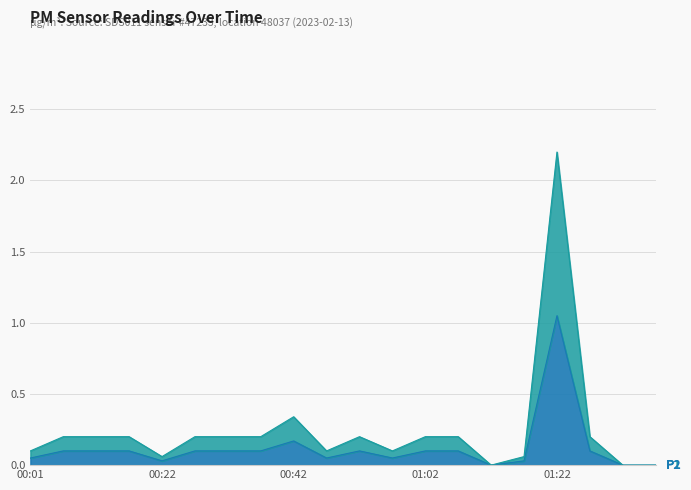

Is it true that P2 equals 0.1 at 01:27?

False